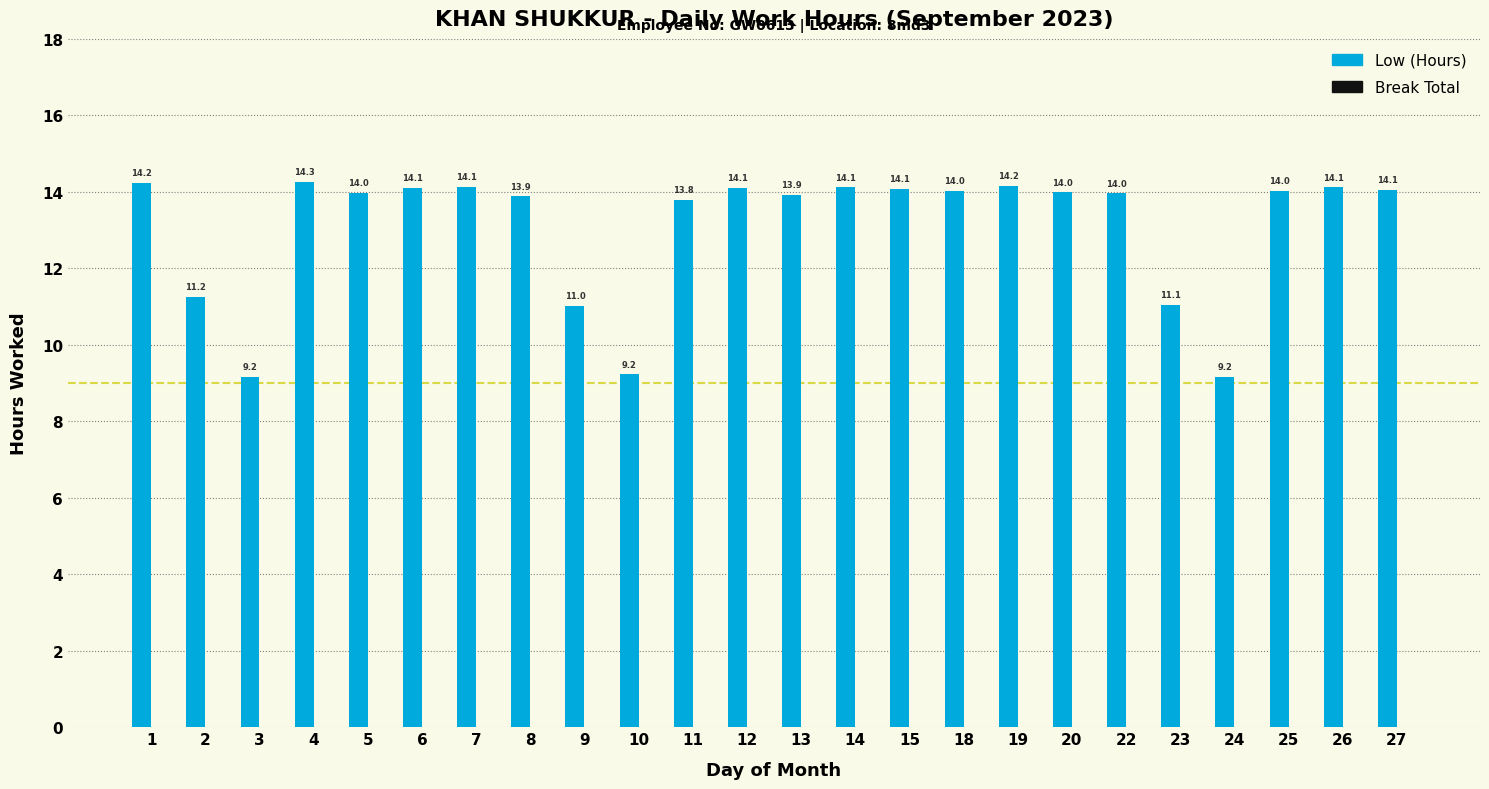

What is the value of the 6th bar from the left?

14.1